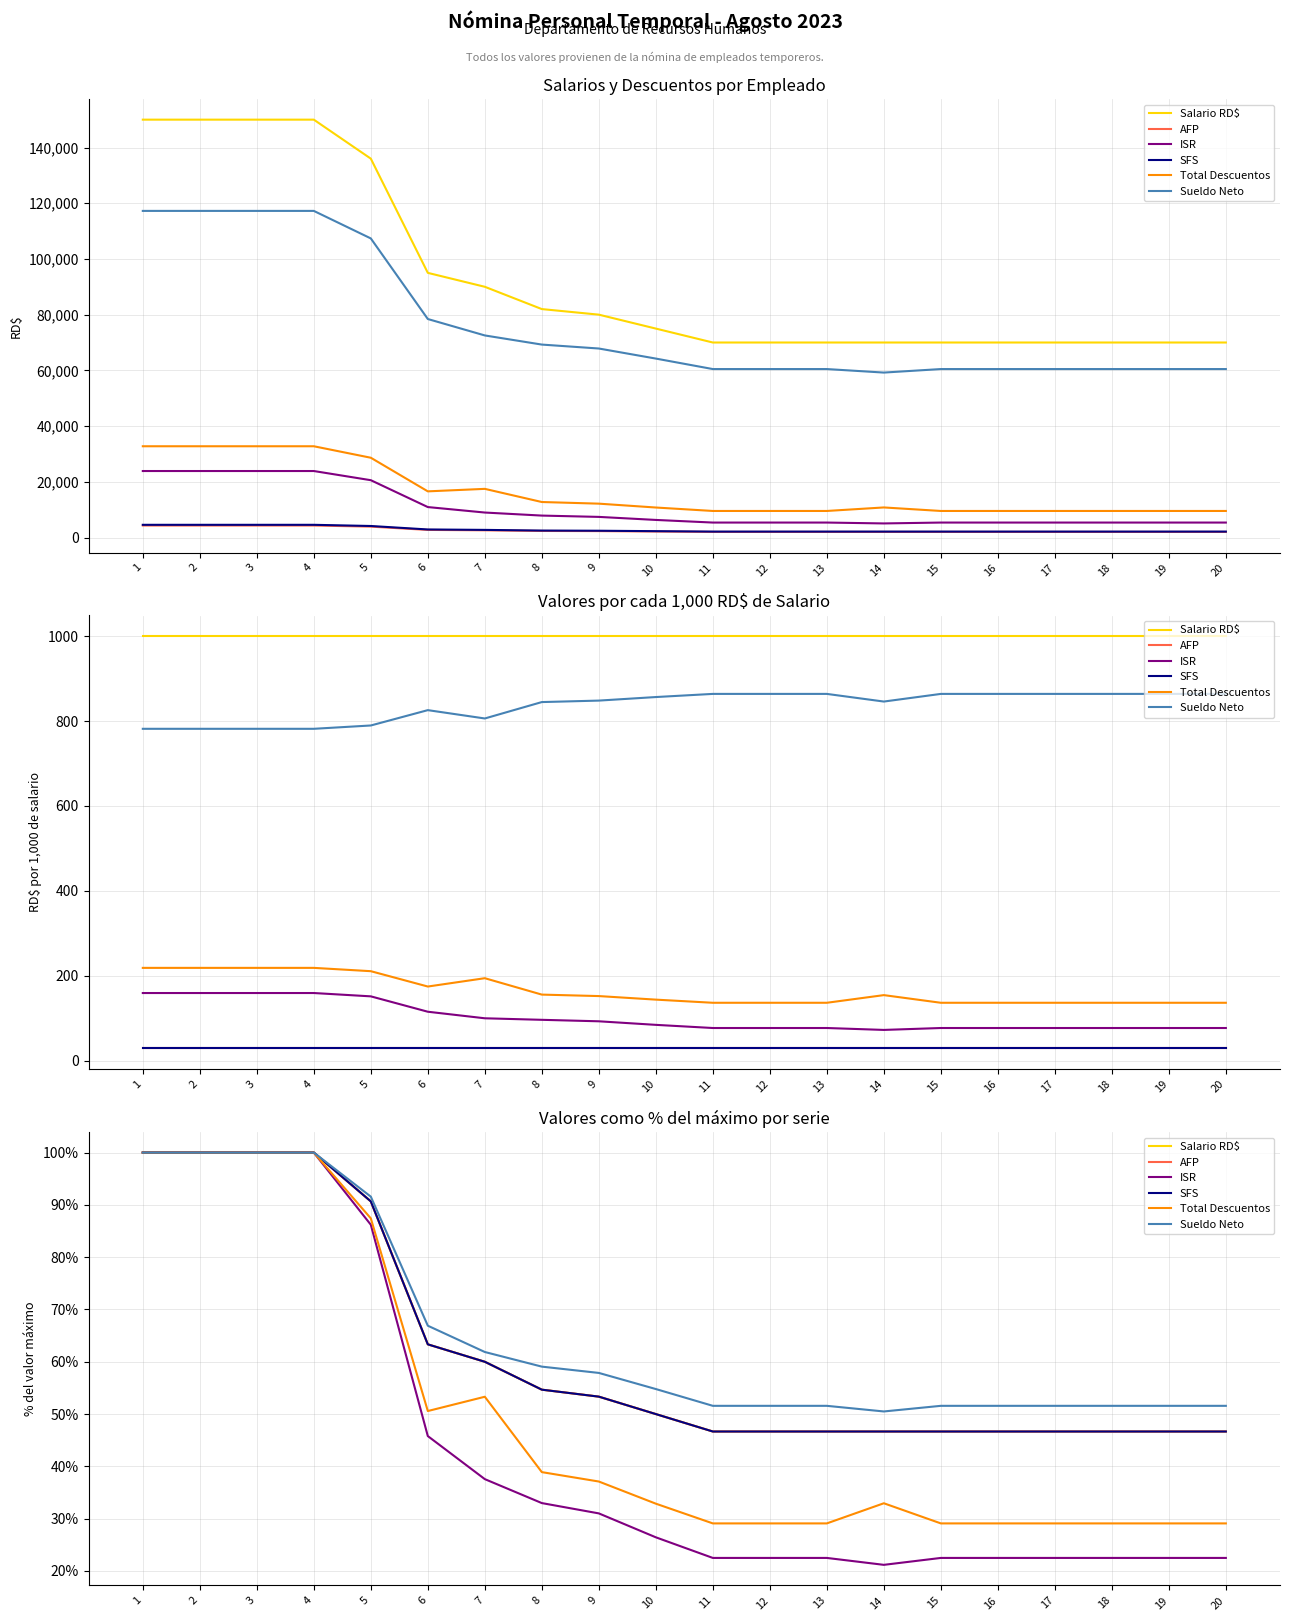

True or false: Salario RD$ has a value of 31.7 at 9.

False